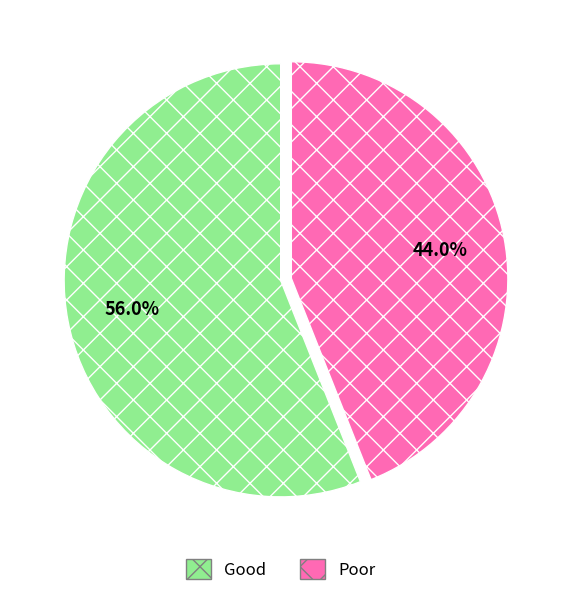

Combined, do Good and Poor account for over 50%?

Yes